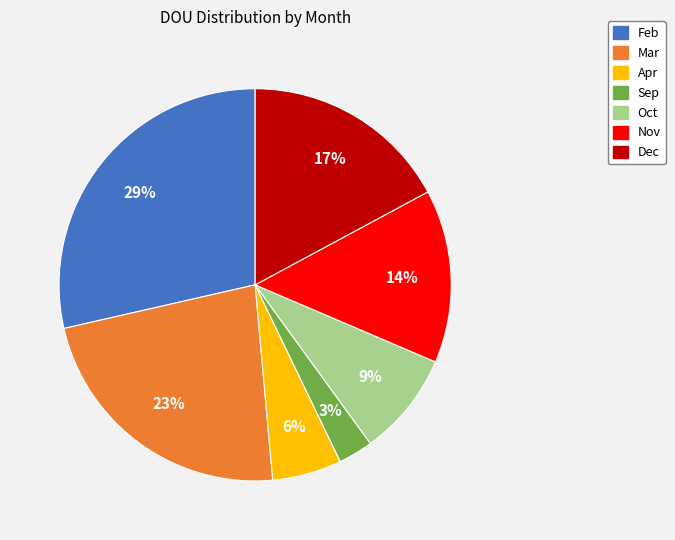

True or false: Feb accounts for 29% of the total.

True